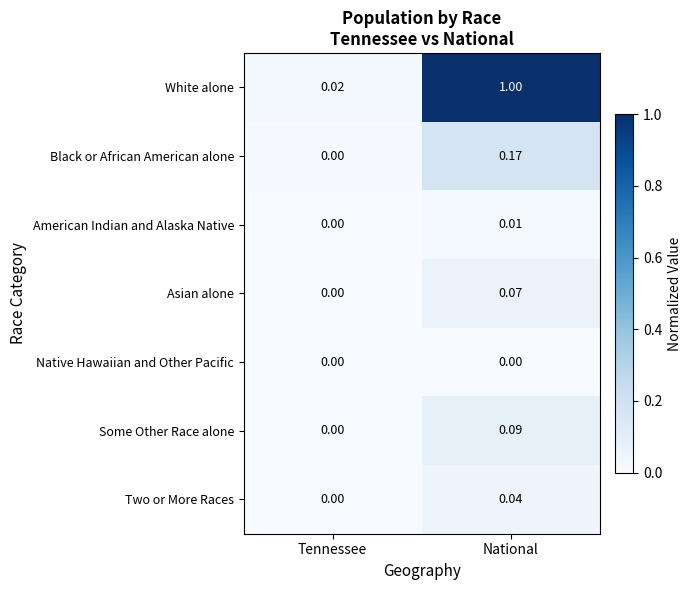

Rank the series by their maximum value, from highest to lowest.

White alone, Black or African American alone, Some Other Race alone, Asian alone, Two or More Races, American Indian and Alaska Native, Native Hawaiian and Other Pacific